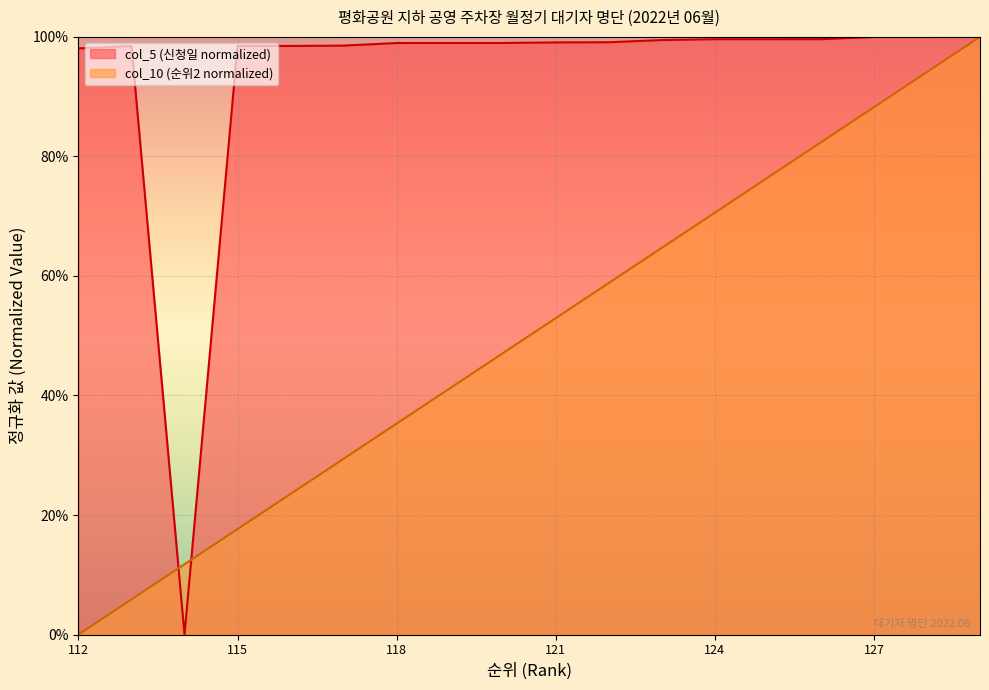

How many data points does each series have?

18